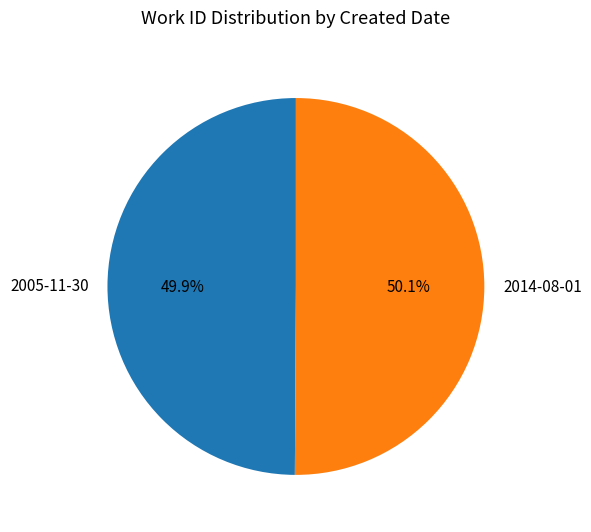

The 2005-11-30 slice represents 50% of the pie. True or false?

True